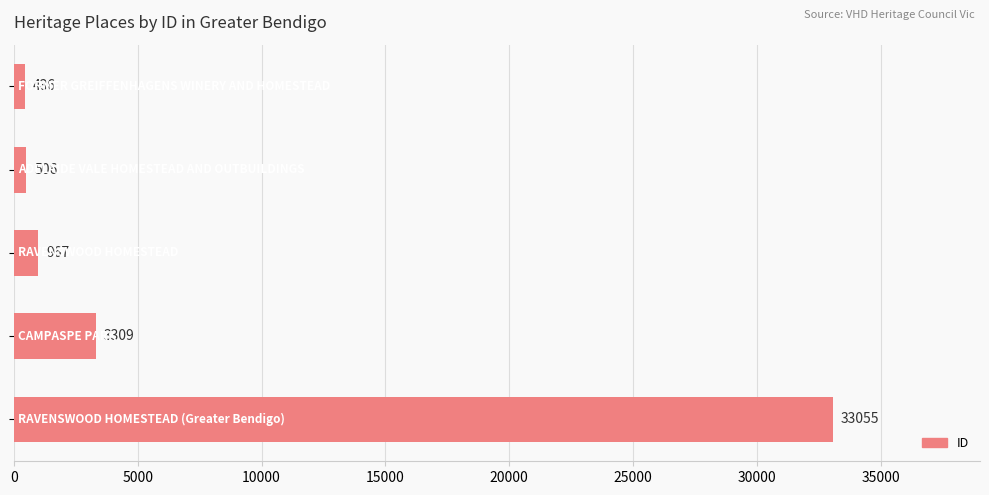

Reading top to bottom, transcribe all the data shown in this chart.

436	506	967	3309	33055